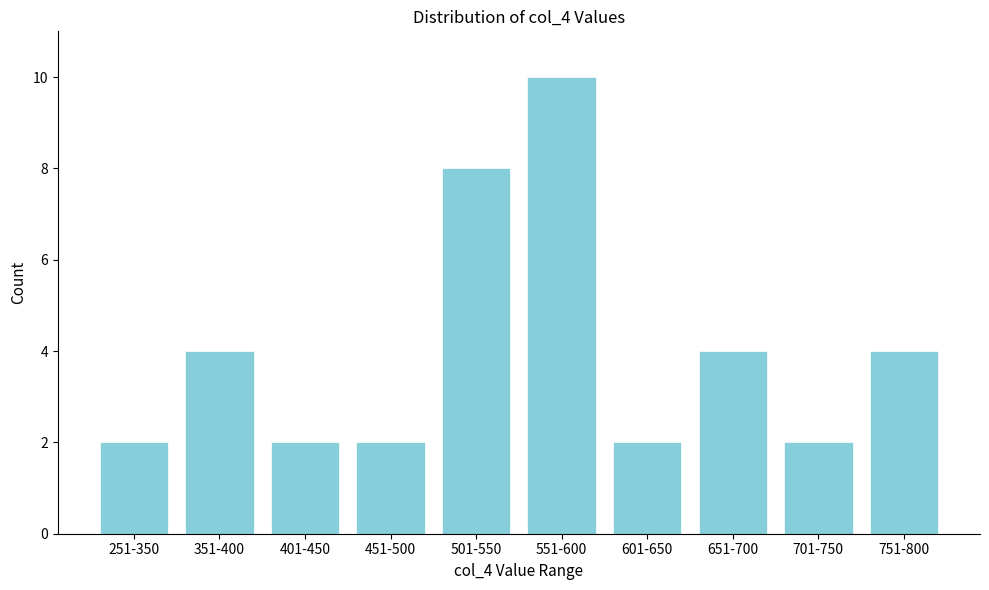

Reading left to right, what are all the values shown in this chart?

2	4	2	2	8	10	2	4	2	4